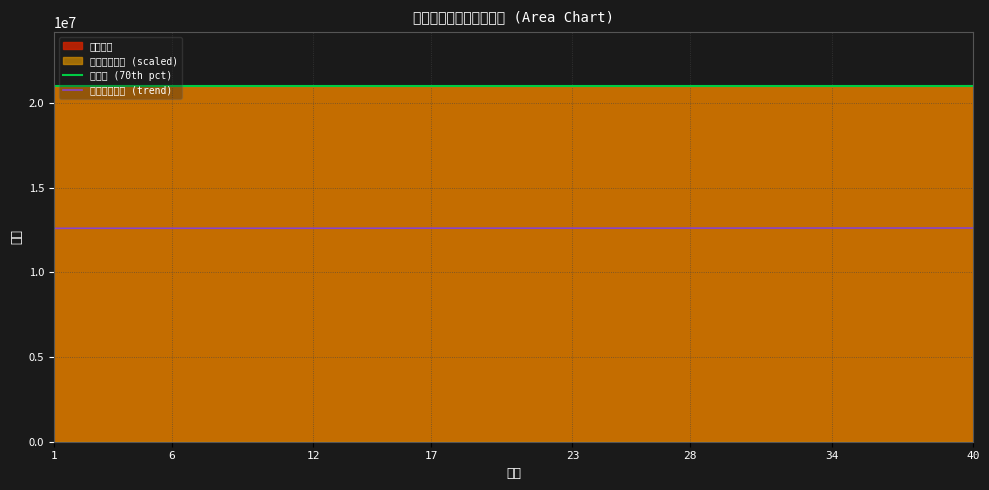

What is the lowest value of the 行政区划代码 series?

21000001.0